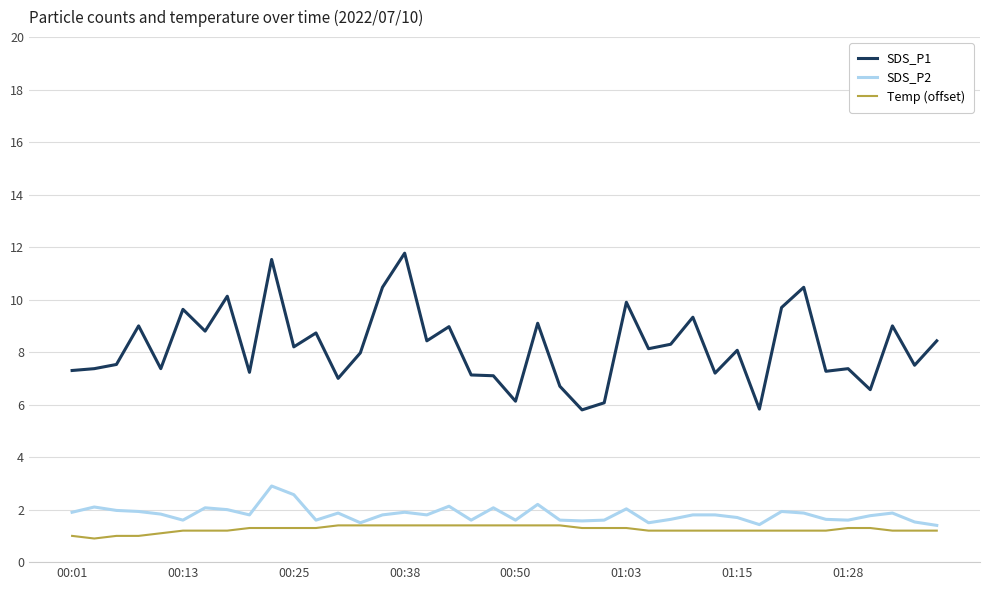

What is the greatest value displayed?

11.8